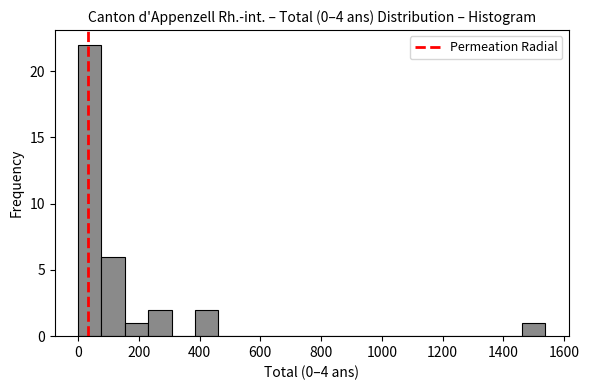

Read against the x-axis, roughly where is the centre of the tallest bar?

40